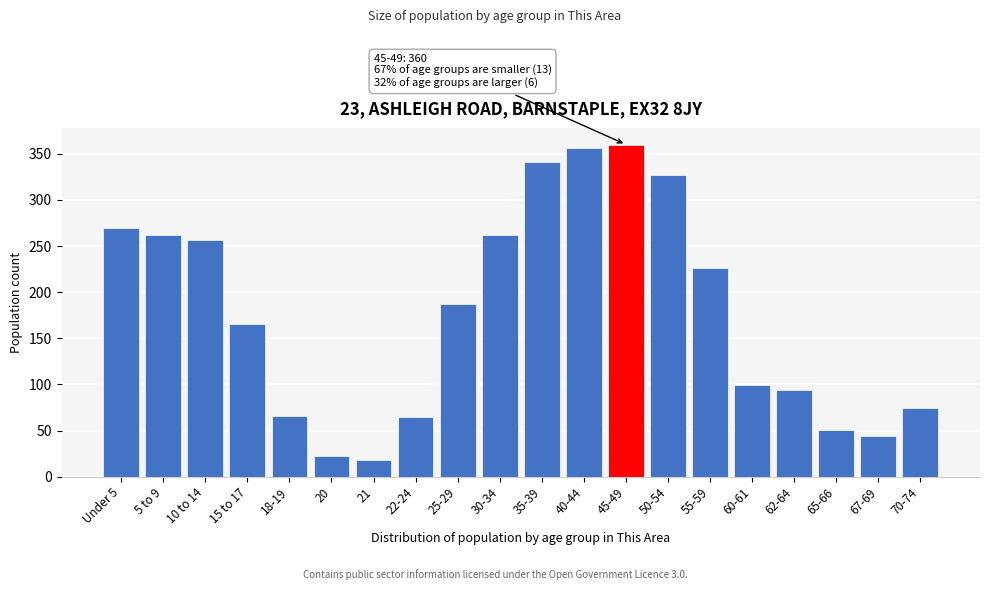

What is the greatest value displayed?

360